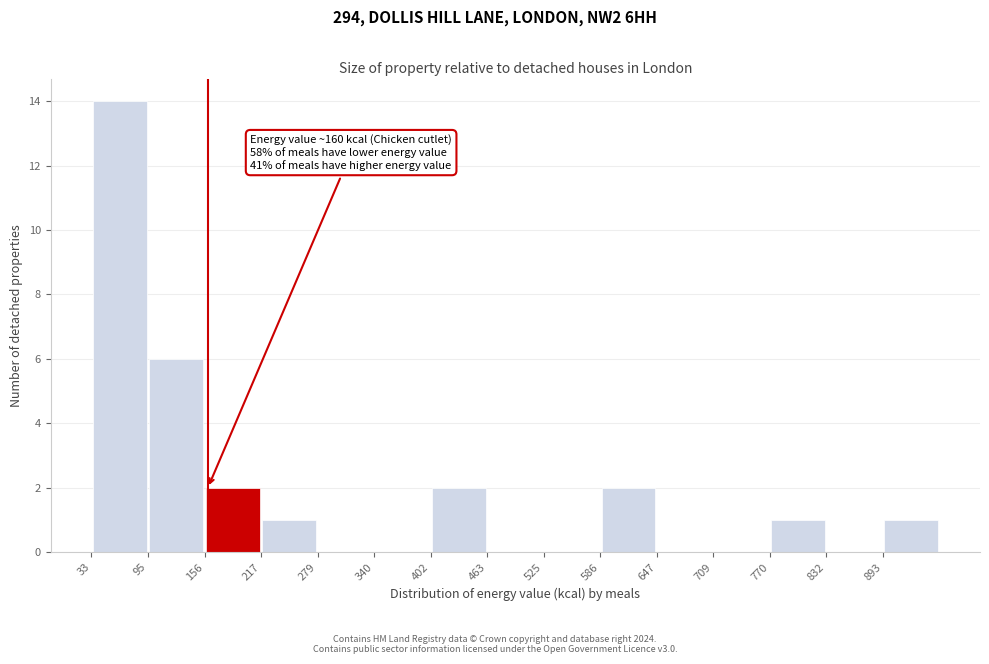

Over which range of the x-axis is the bar tallest?

30 to 100